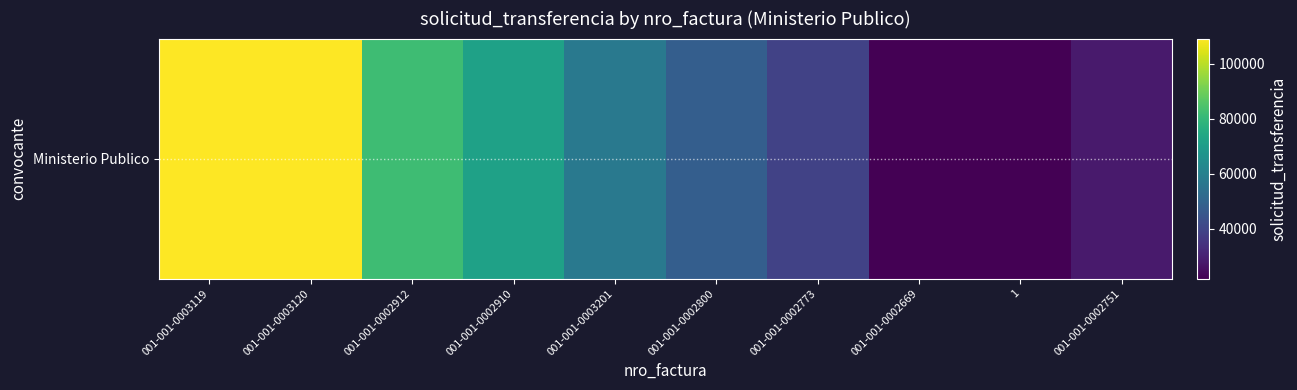

Which label corresponds to the largest value in the chart?

001-001-0003119